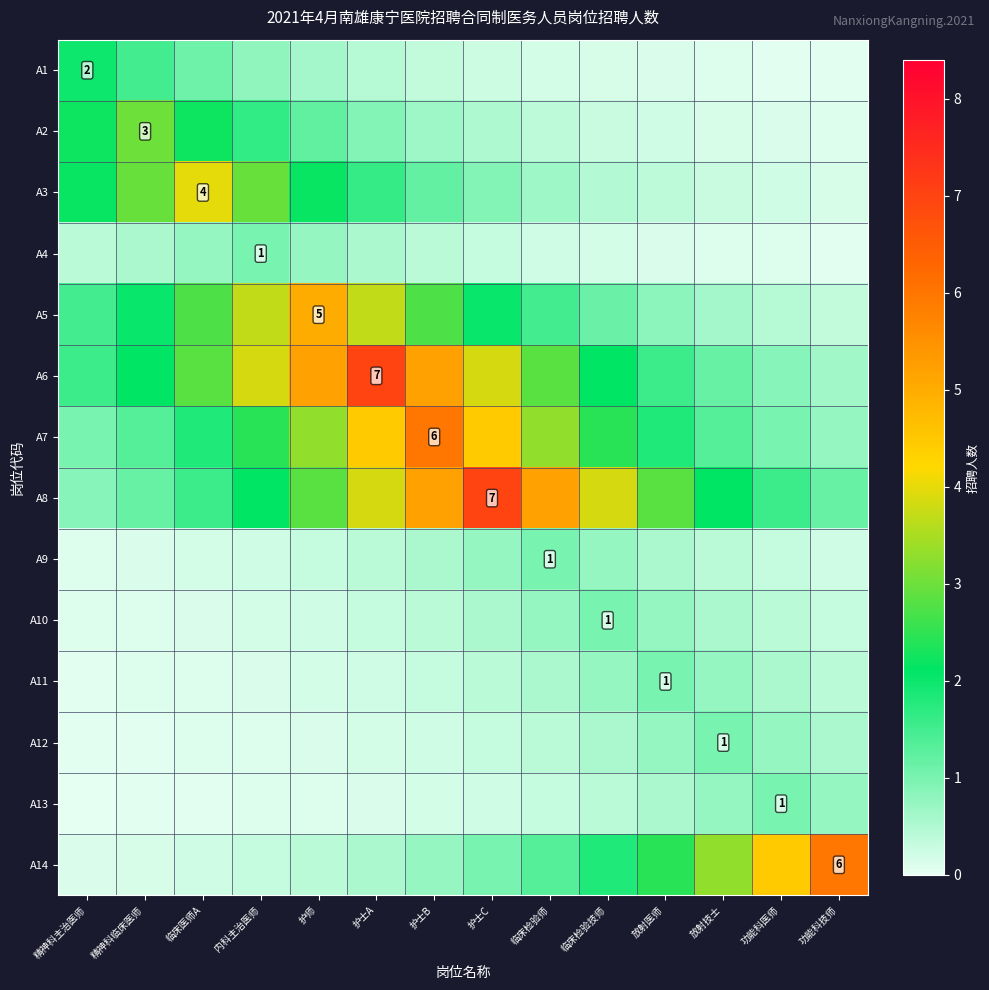

Count the number of categories in the chart.

14